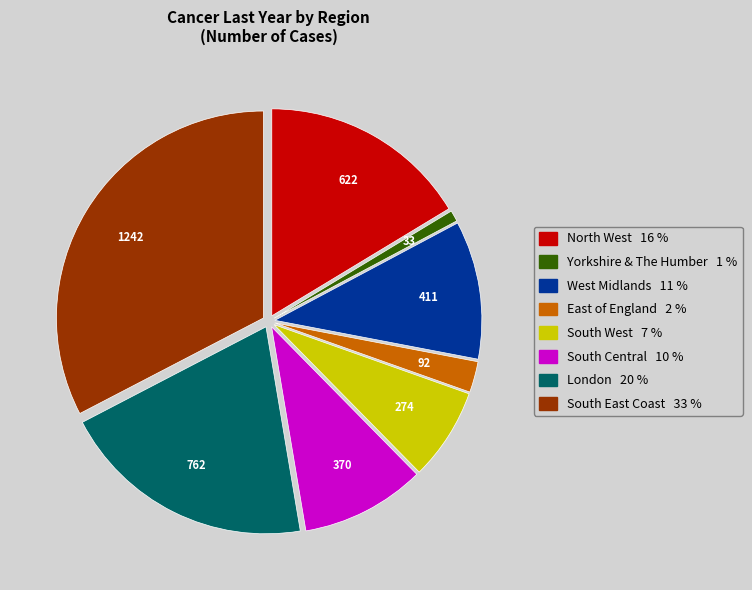

Count the number of slices in the pie.

8